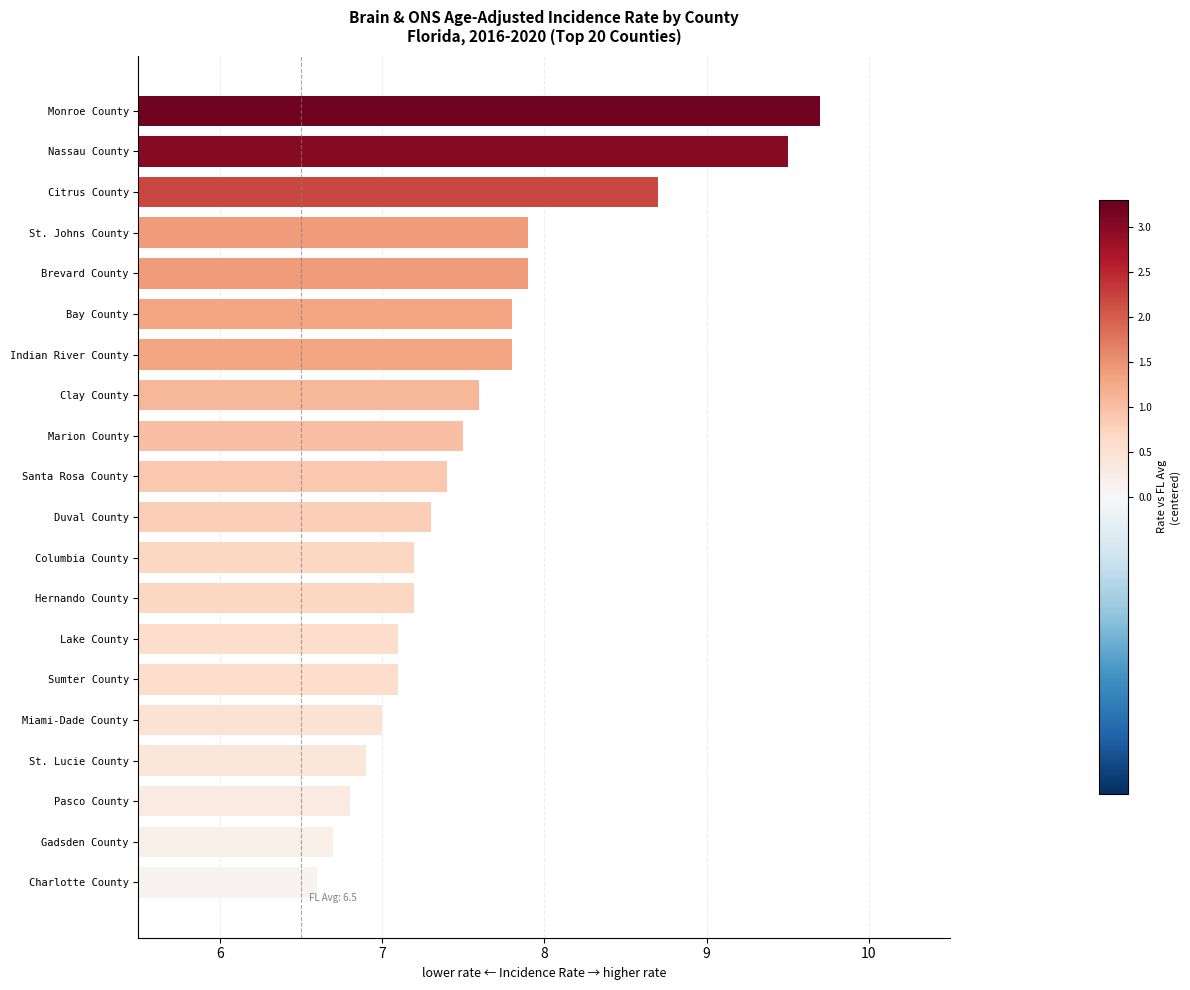

Reading bottom to top, what are all the values shown in this chart?

6.6	6.7	6.8	6.9	7.0	7.1	7.1	7.2	7.2	7.3	7.4	7.5	7.6	7.8	7.8	7.9	7.9	8.7	9.5	9.7